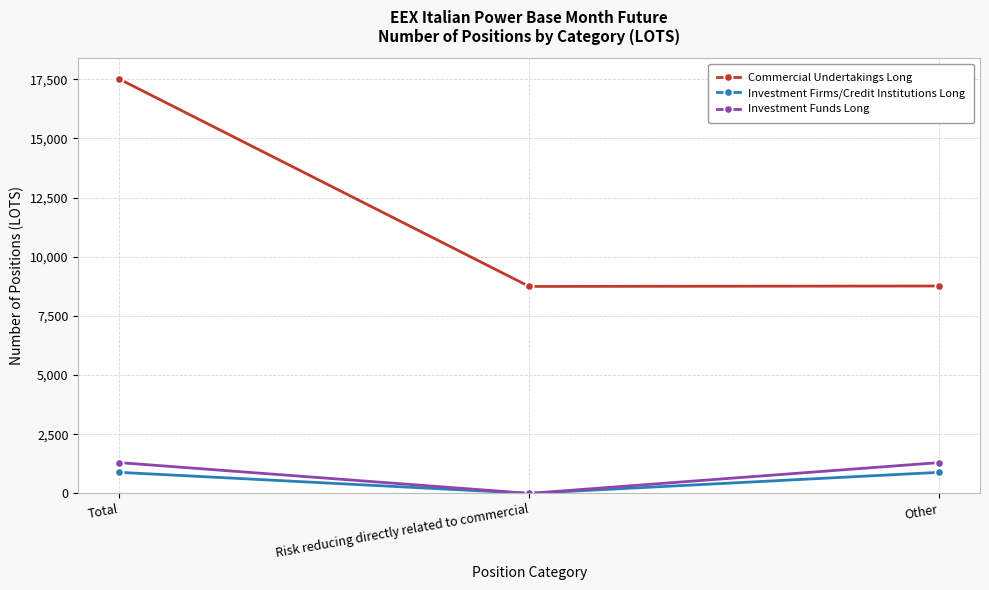

Is the value of Investment Firms/Credit Institutions Long at Other greater than the value of Investment Funds Long at Risk reducing directly related to commercial?

Yes